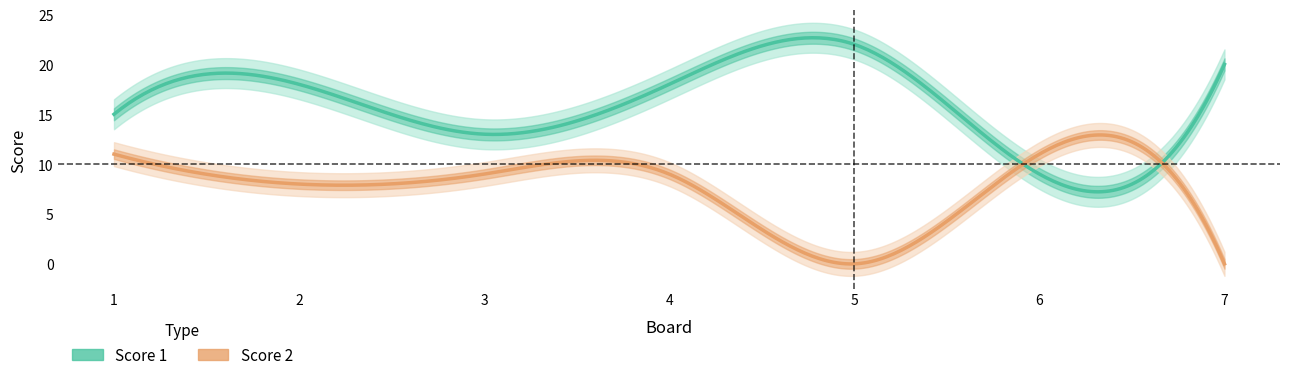

Which series has the largest range (max minus min)?

Score 1